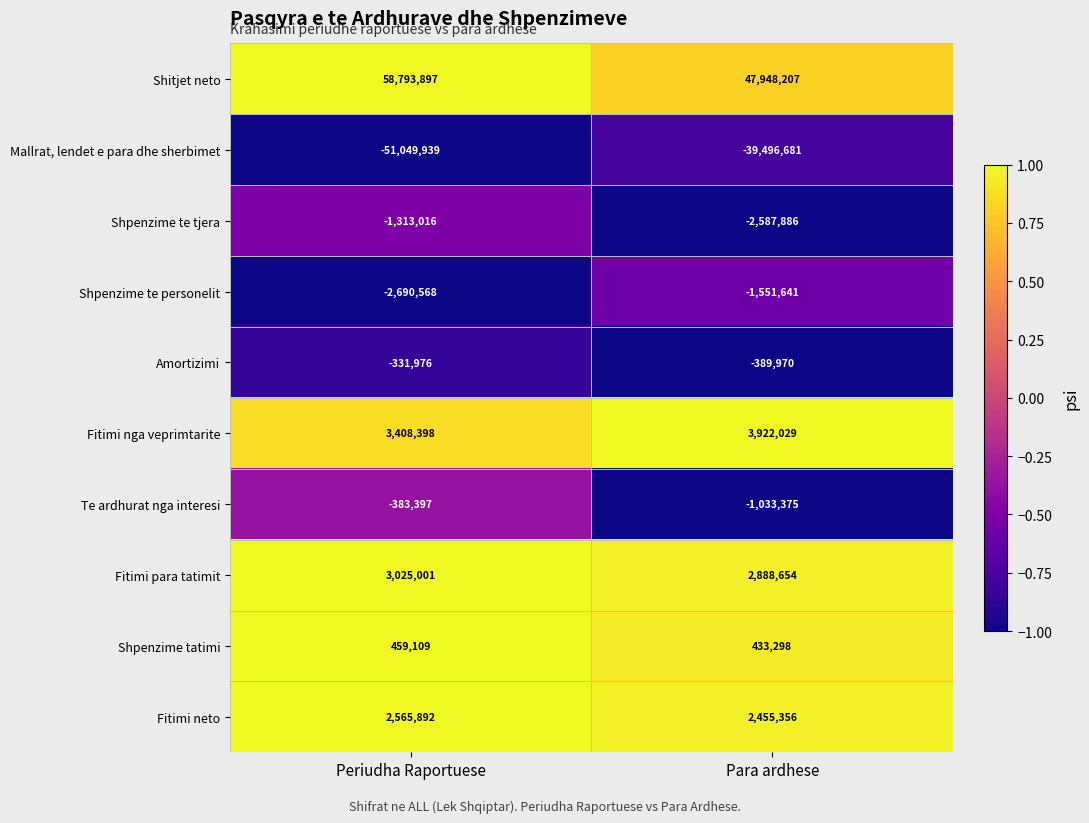

The value of Amortizimi at Para ardhese is -389970. True or false?

True